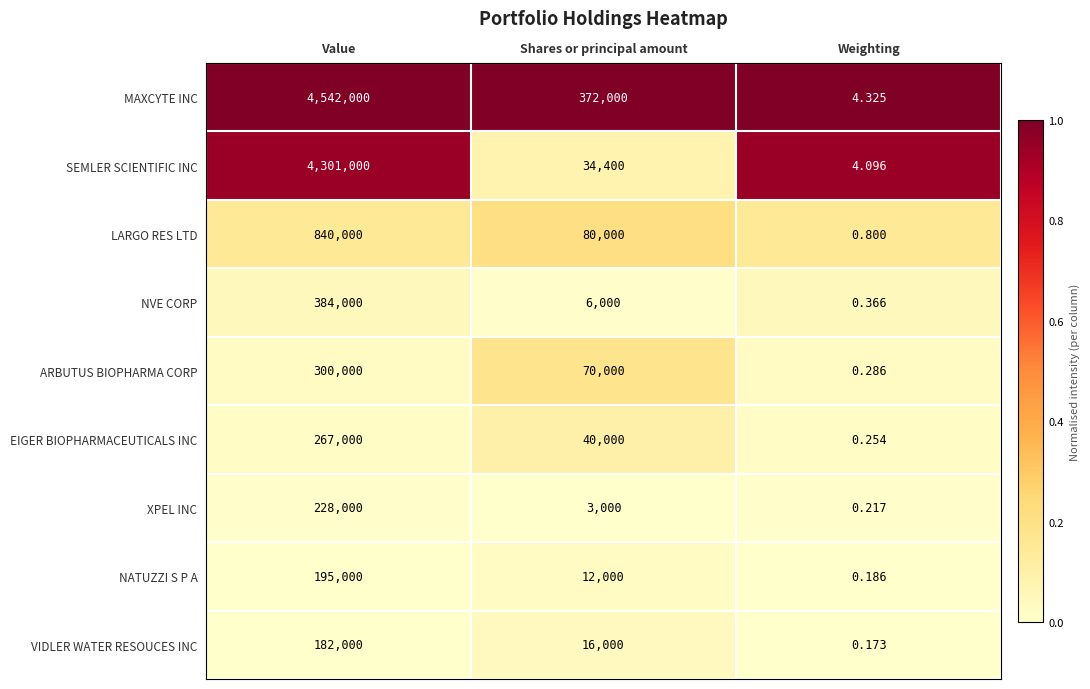

Between Value and Weighting, which series saw the biggest shift?

MAXCYTE INC